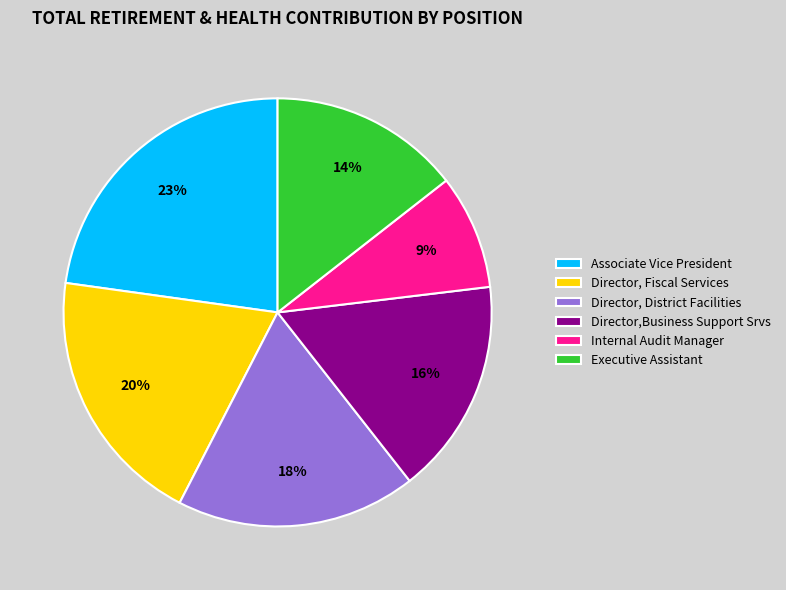

True or false: Director, Fiscal Services accounts for 28% of the total.

False